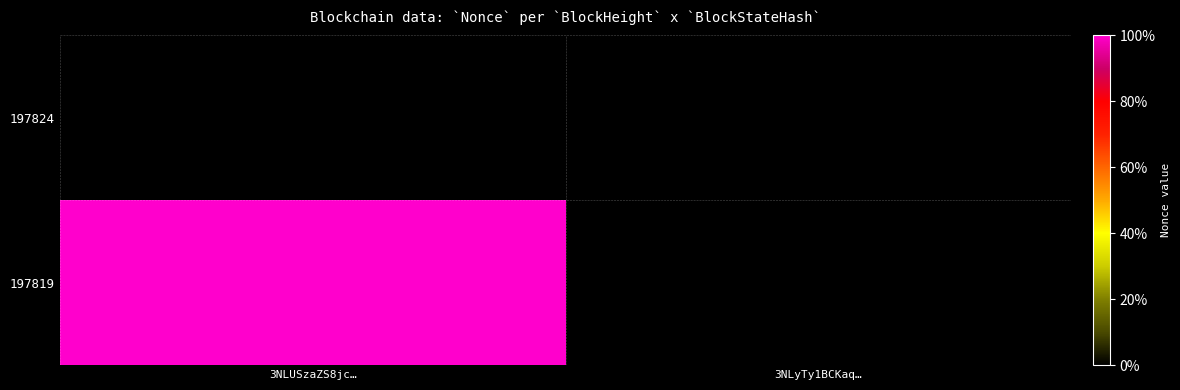

At how many categories does at least one series exceed 15036?

1